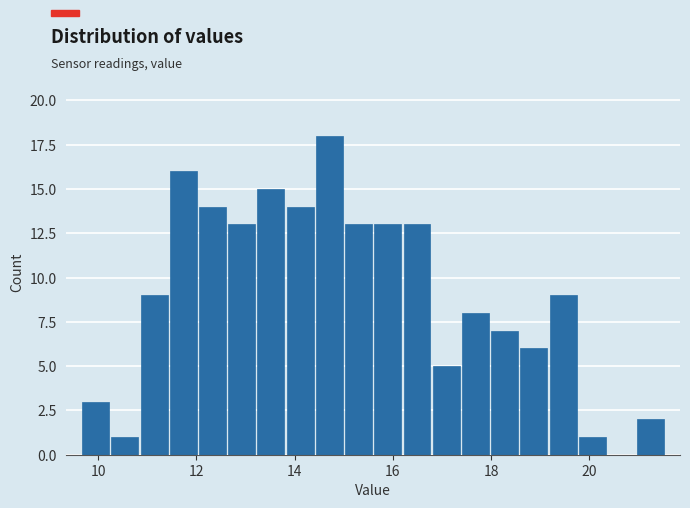

Around what value on the x-axis is the tallest bar? Give the approximate position of its centre, as read against the axis.

14.8